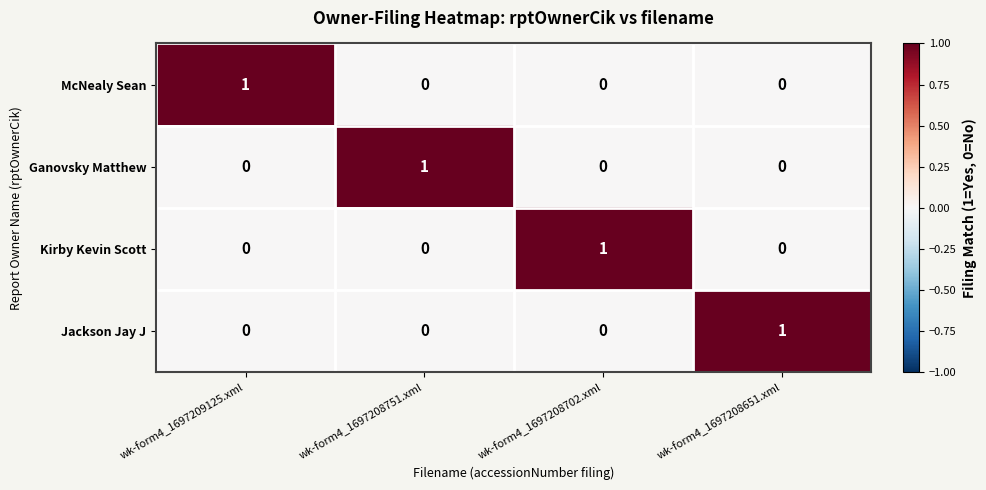

The value of Kirby Kevin Scott at wk-form4_1697208651.xml is 0. True or false?

True